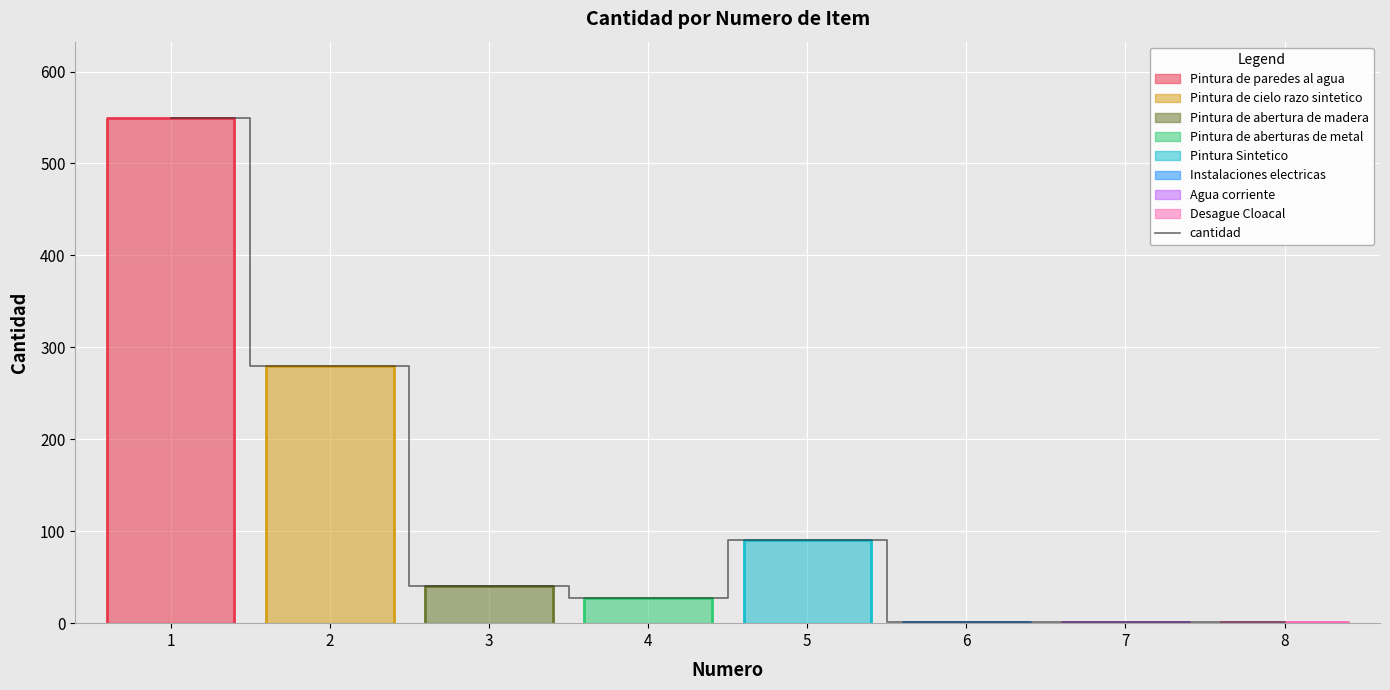

Which label corresponds to the smallest value in the chart?

6